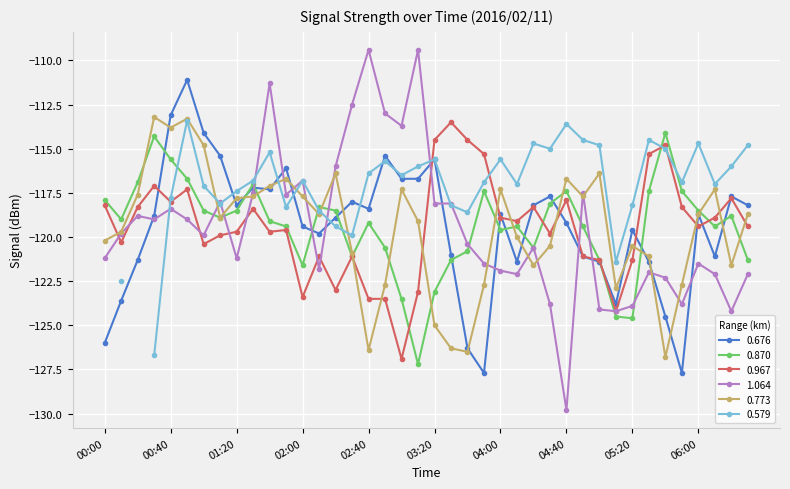

At which label does 1.064 reach its minimum?

04:40